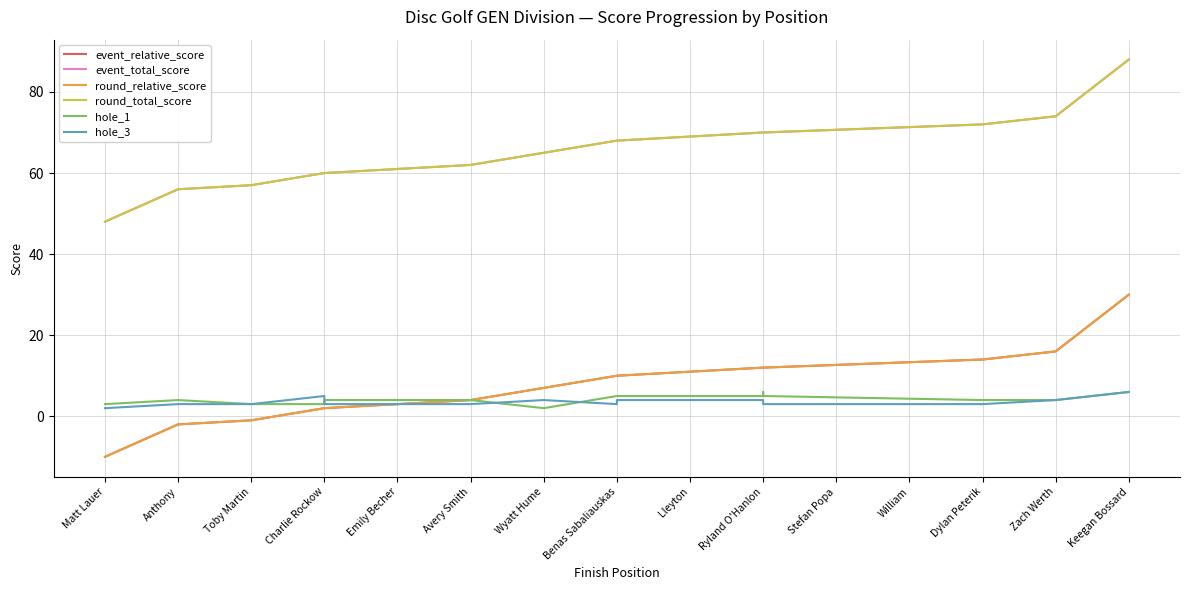

Which series has the widest spread of values?

event_relative_score